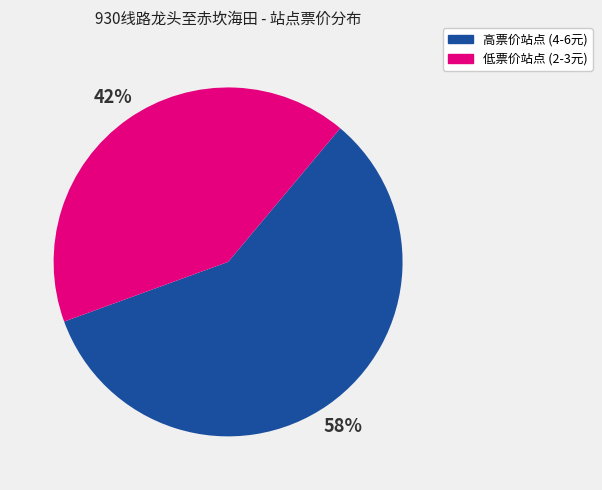

Is there any slice that represents more than half of the pie?

Yes